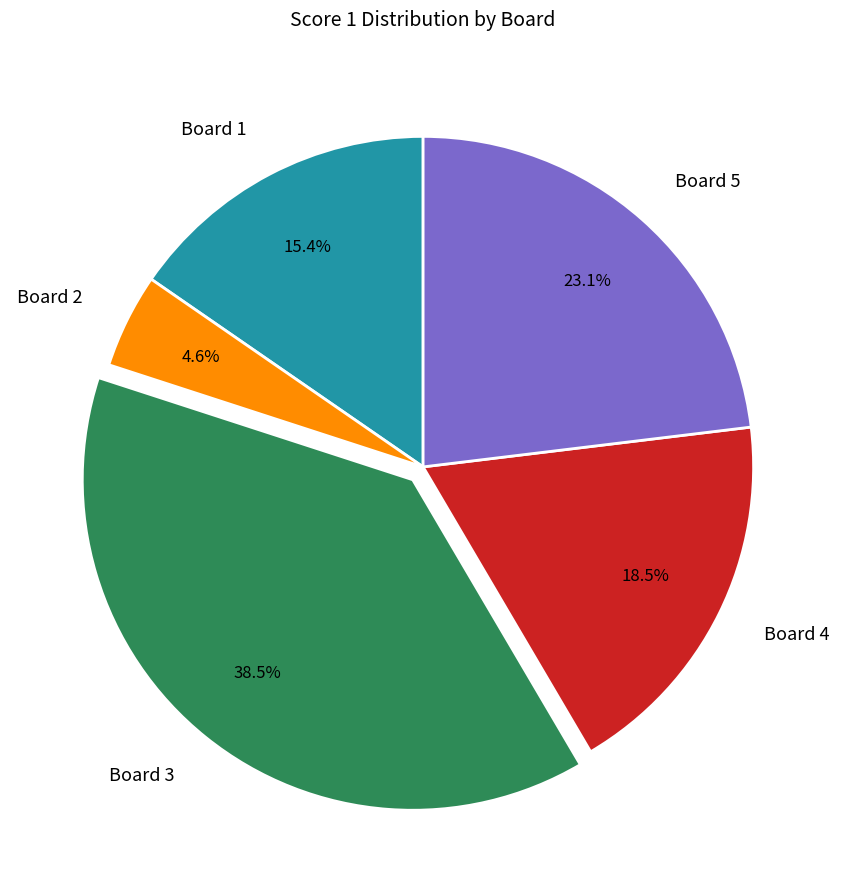

How many slices are in this pie chart?

5